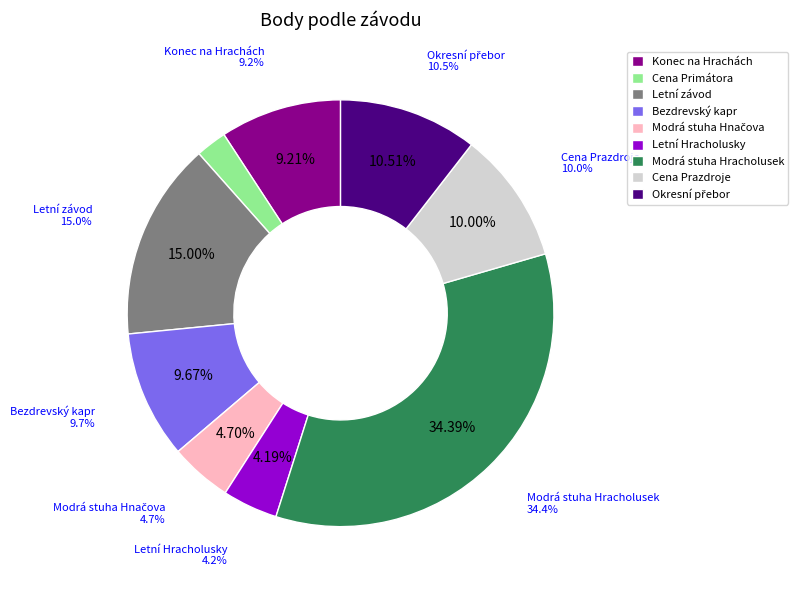

True or false: Modrá stuha Hnačova accounts for 5% of the total.

True